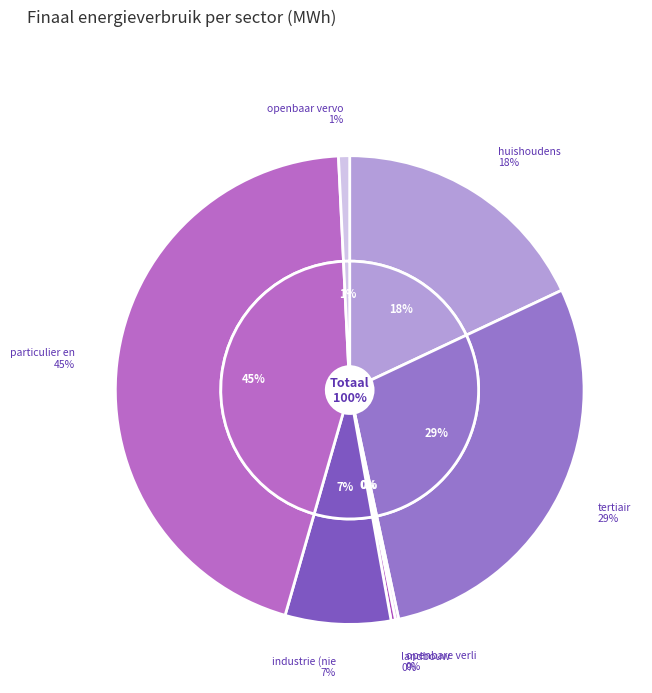

How many slices are in this pie chart?

7